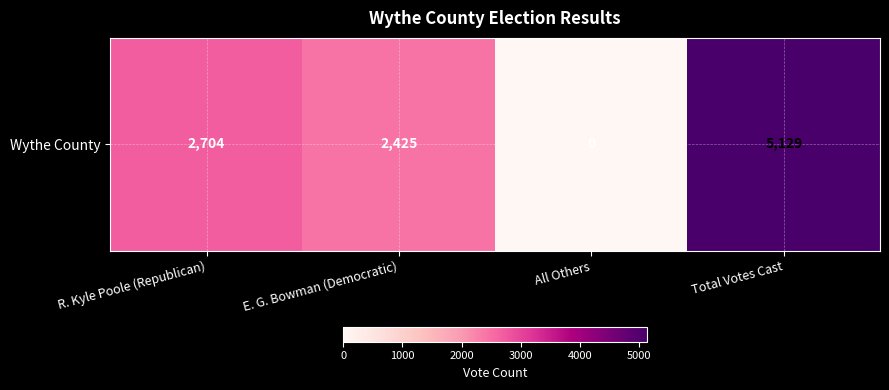

Is it true that the value at E. G. Bowman (Democratic) is 1088?

False